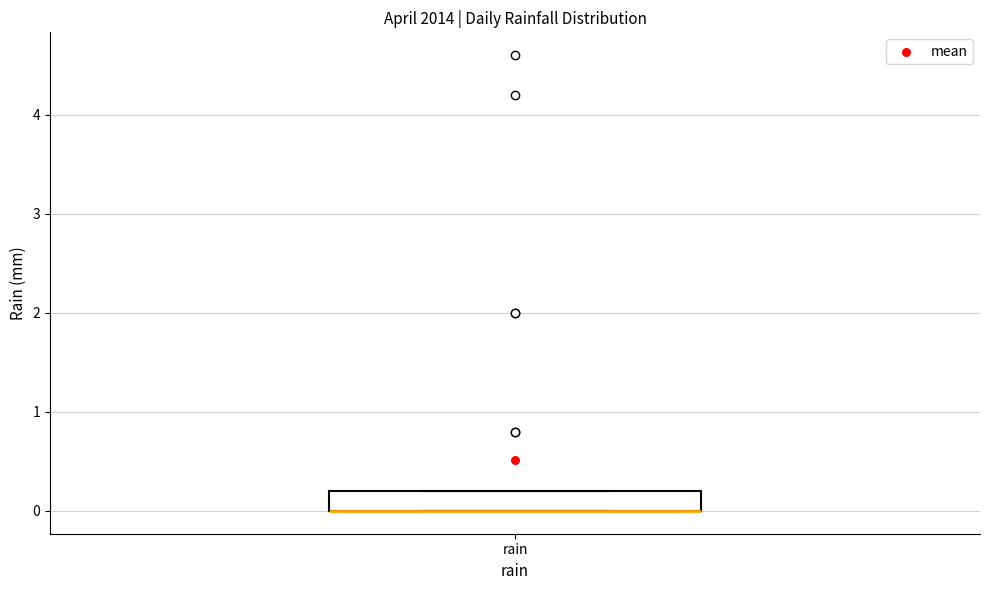

Where is the lower edge of the box for rain on the y-axis? The values are not printed on the chart, so give them approximately, as read against the axis.

0.0